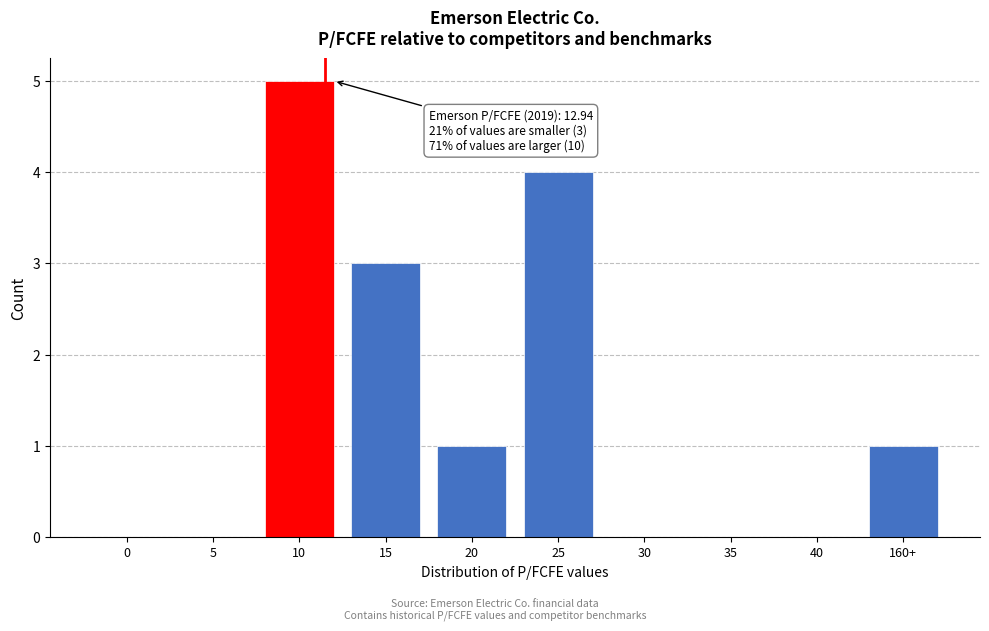

Reading right to left, what are all the values shown in this chart?

160+=1	40=0	35=0	30=0	25=4	20=1	15=3	10=5	5=0	0=0